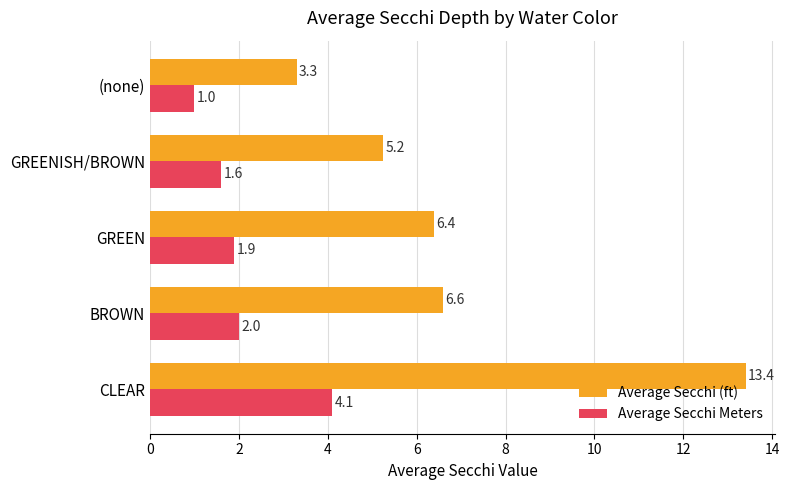

Which series changed the most between CLEAR and GREENISH/BROWN?

Average Secchi (ft)